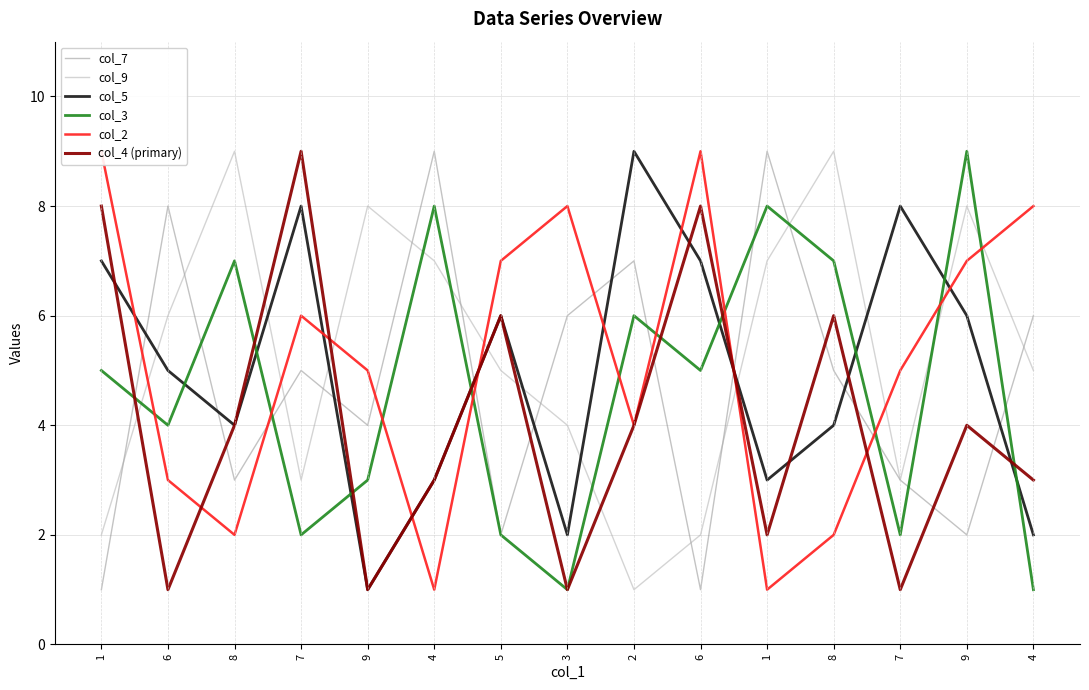

How many lines are shown in the chart?

6